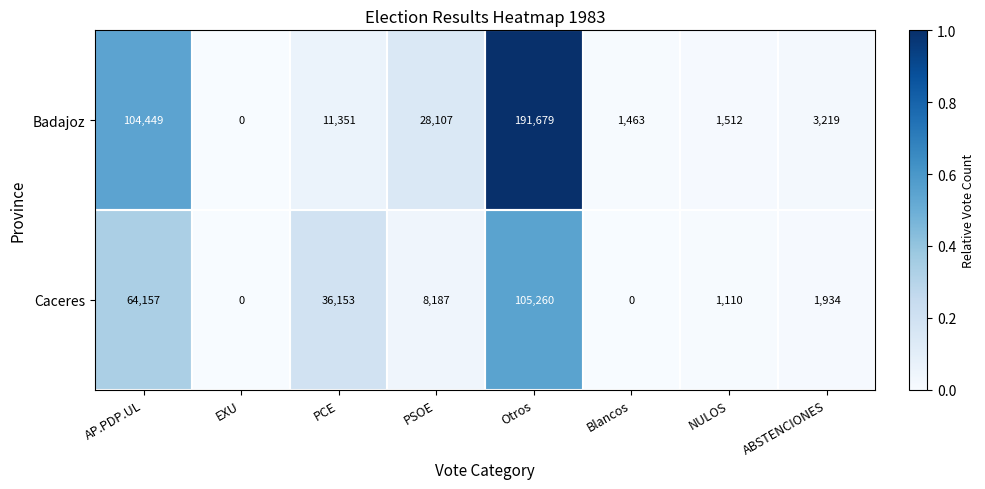

The value of Badajoz at AP.PDP.UL is 187524. True or false?

False